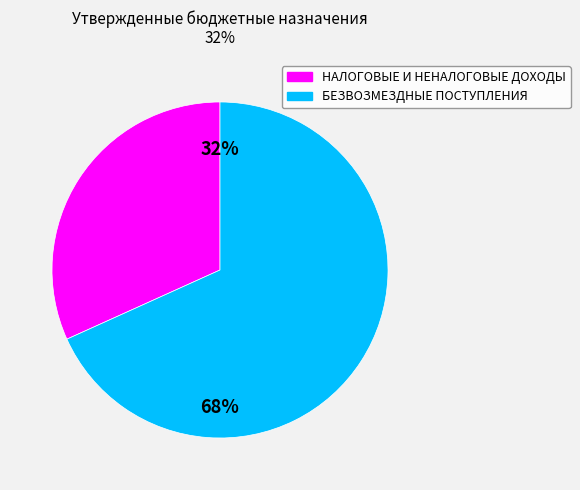

To the nearest percent, what is the average slice percentage?

50%